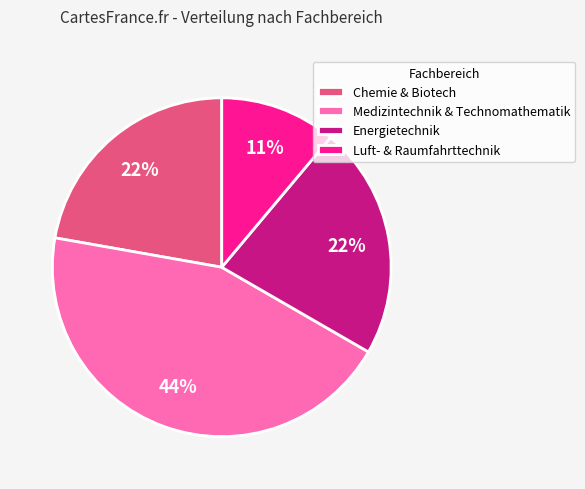

What is the ratio of the value at Chemie & Biotech to the value at Energietechnik?

1.0